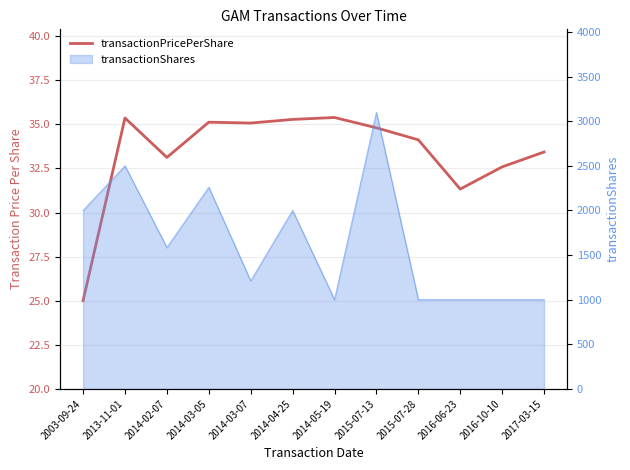

What is the difference between the values at 2013-11-01 and 2014-02-07?

2.2